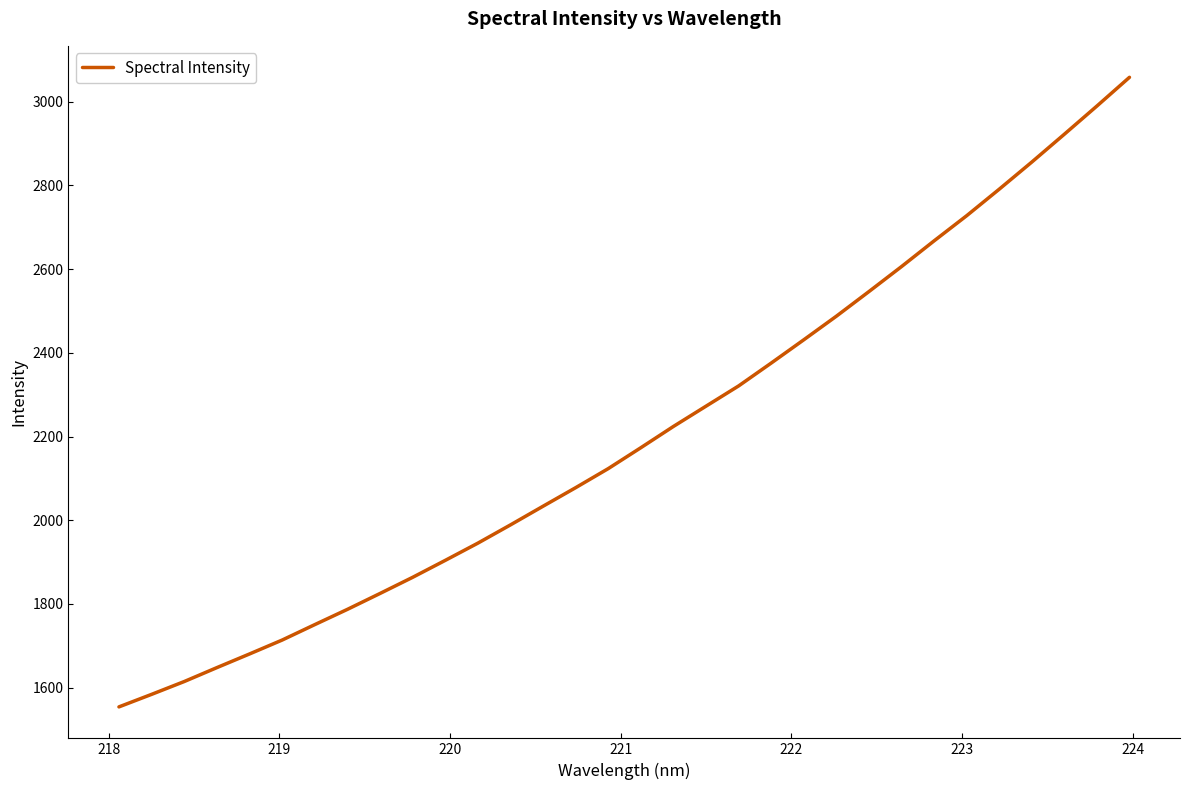

What is the smallest value displayed?

1553.8